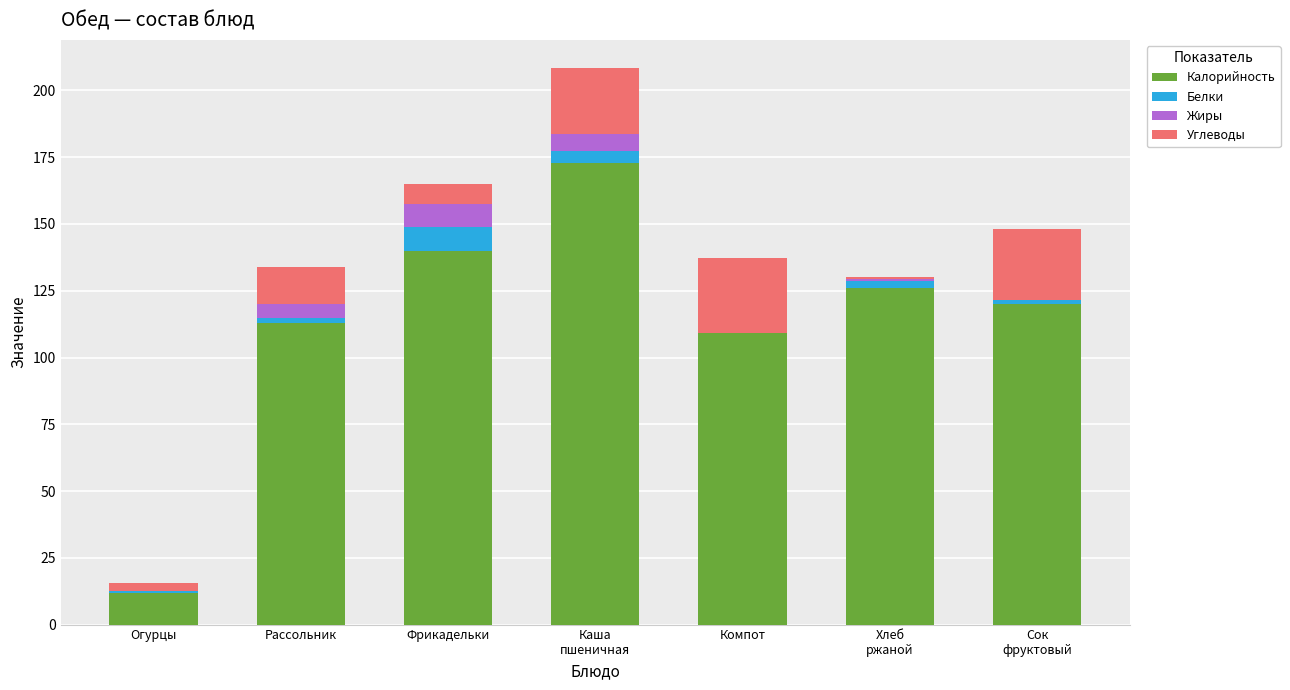

Is it true that Калорийность equals 20.6 at Огурцы?

False